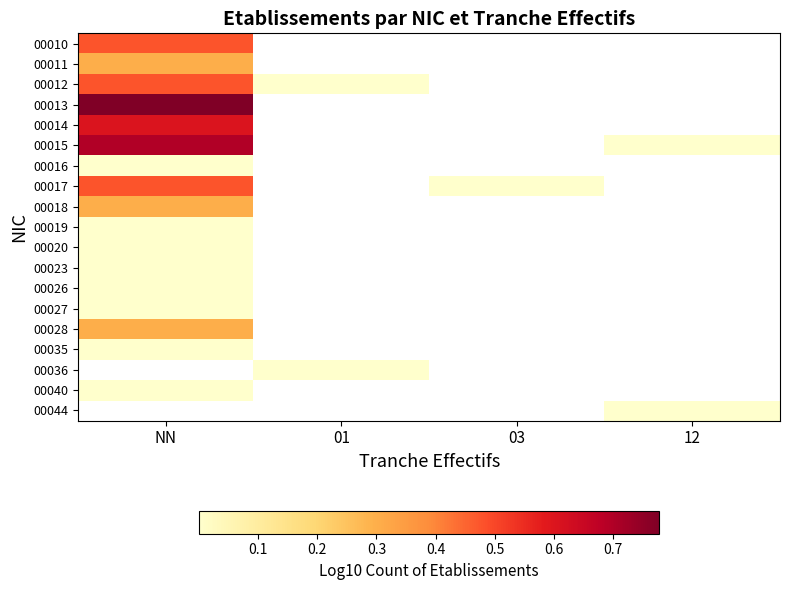

How many data points in 00017 are above 0?

2